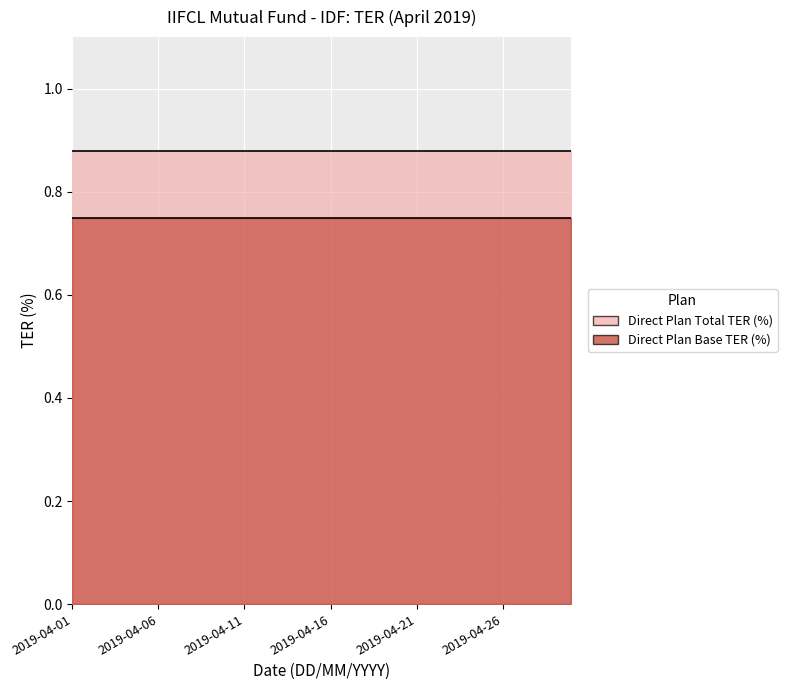

Reading left to right, transcribe all the data shown in this chart.

Direct Plan Total TER (%): 2019-04-01=0.9	2019-04-02=0.9	2019-04-03=0.9	2019-04-04=0.9	2019-04-05=0.9	2019-04-06=0.9	2019-04-07=0.9	2019-04-08=0.9	2019-04-09=0.9	2019-04-10=0.9	2019-04-11=0.9	2019-04-12=0.9	2019-04-13=0.9	2019-04-14=0.9	2019-04-15=0.9	2019-04-16=0.9	2019-04-17=0.9	2019-04-18=0.9	2019-04-19=0.9	2019-04-20=0.9	2019-04-21=0.9	2019-04-22=0.9	2019-04-23=0.9	2019-04-24=0.9	2019-04-25=0.9	2019-04-26=0.9	2019-04-27=0.9	2019-04-28=0.9	2019-04-29=0.9	2019-04-30=0.9
Direct Plan Base TER (%): 2019-04-01=0.8	2019-04-02=0.8	2019-04-03=0.8	2019-04-04=0.8	2019-04-05=0.8	2019-04-06=0.8	2019-04-07=0.8	2019-04-08=0.8	2019-04-09=0.8	2019-04-10=0.8	2019-04-11=0.8	2019-04-12=0.8	2019-04-13=0.8	2019-04-14=0.8	2019-04-15=0.8	2019-04-16=0.8	2019-04-17=0.8	2019-04-18=0.8	2019-04-19=0.8	2019-04-20=0.8	2019-04-21=0.8	2019-04-22=0.8	2019-04-23=0.8	2019-04-24=0.8	2019-04-25=0.8	2019-04-26=0.8	2019-04-27=0.8	2019-04-28=0.8	2019-04-29=0.8	2019-04-30=0.8